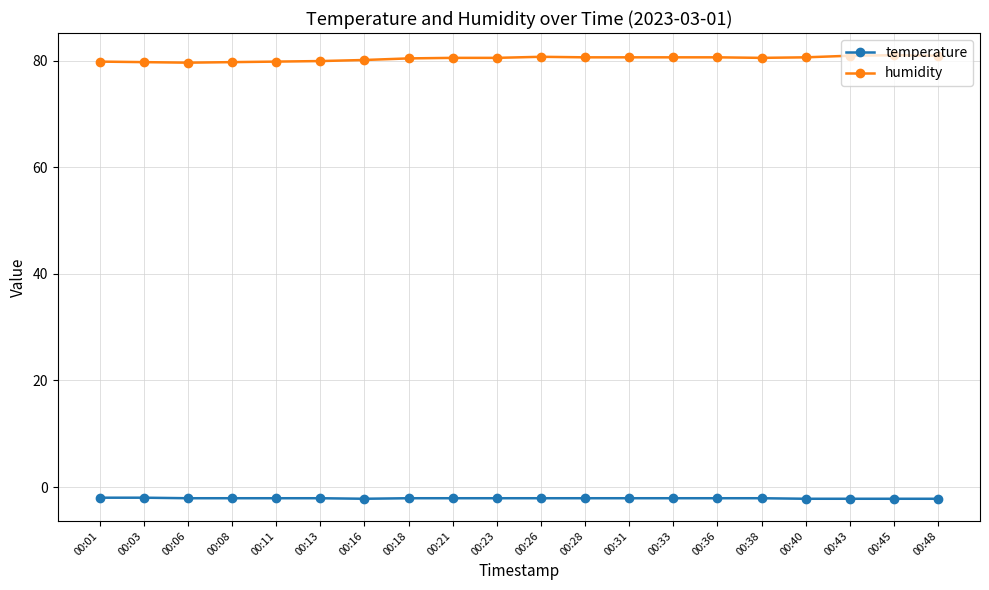

What is the difference between the highest and lowest values at 00:28?

82.7